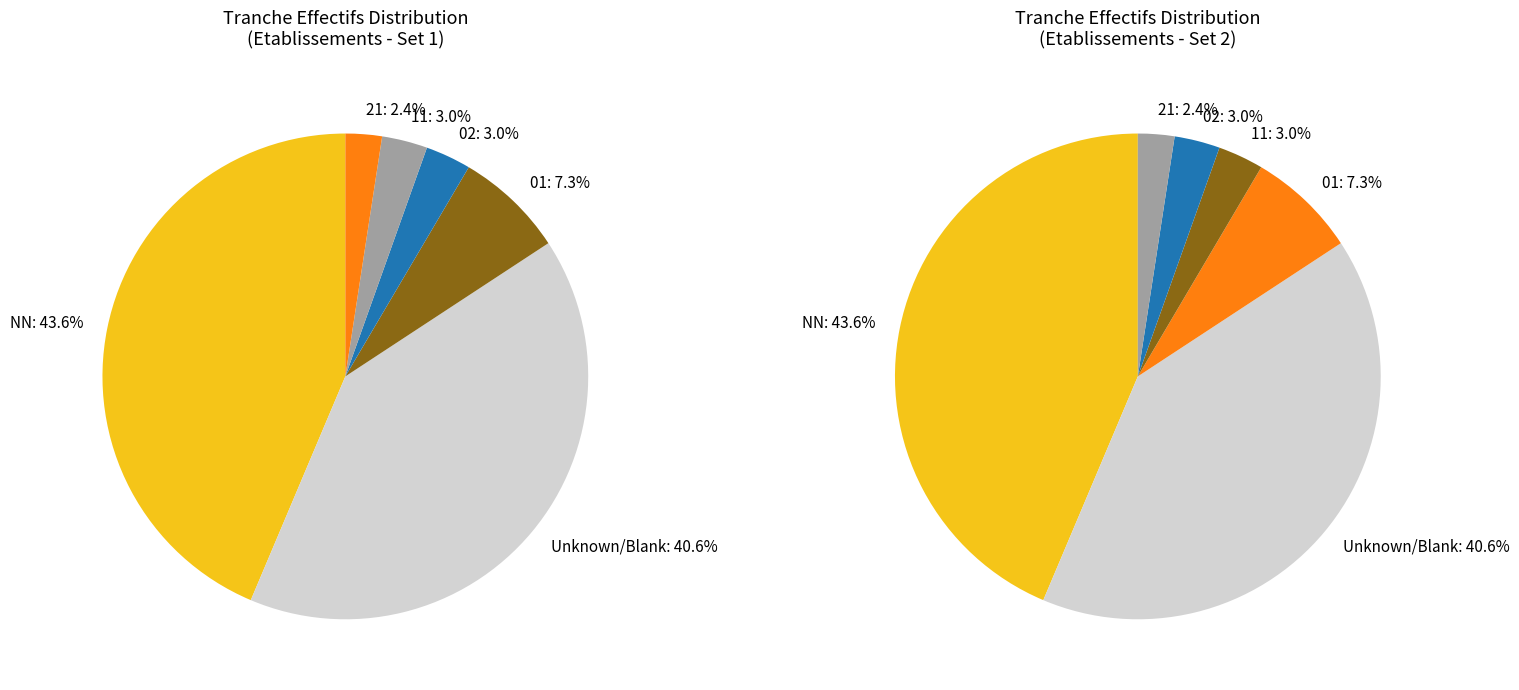

To the nearest percent, what is the average slice percentage?

17%